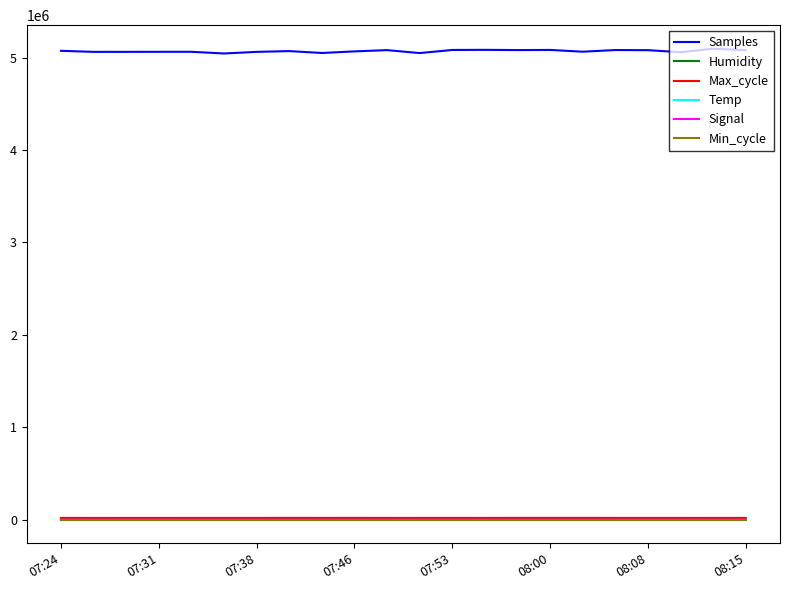

How many series are shown in this chart?

6